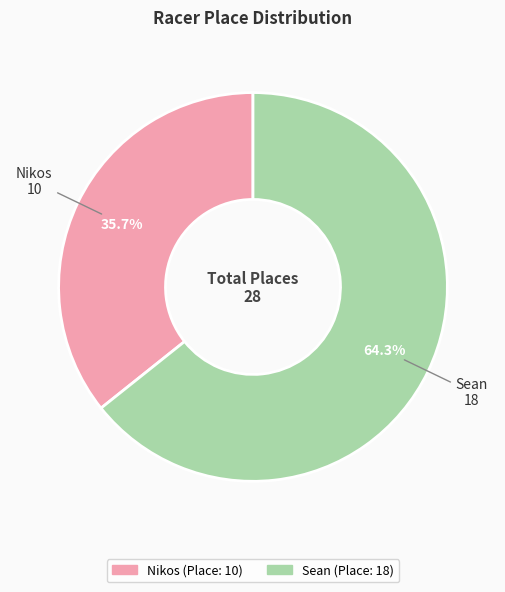

Combined, what portion of the pie is Sean and Nikos?

100.0%